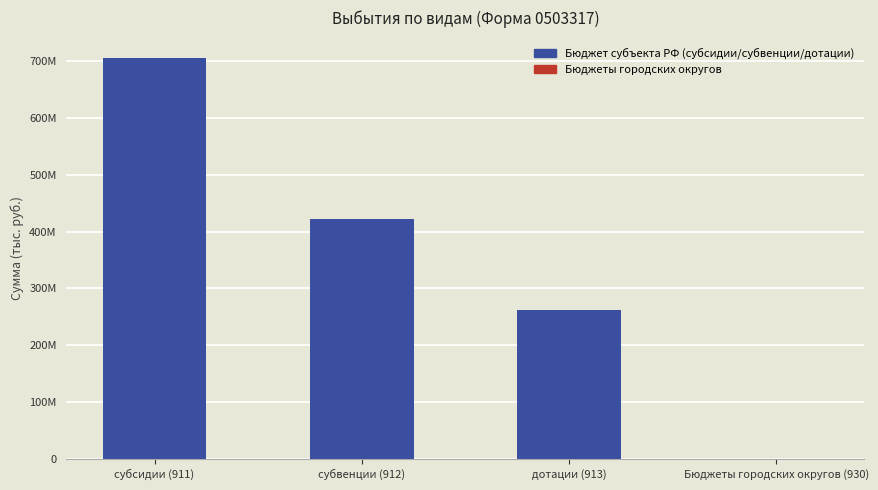

Which category has the lowest value across all series?

Бюджеты городских округов (930)